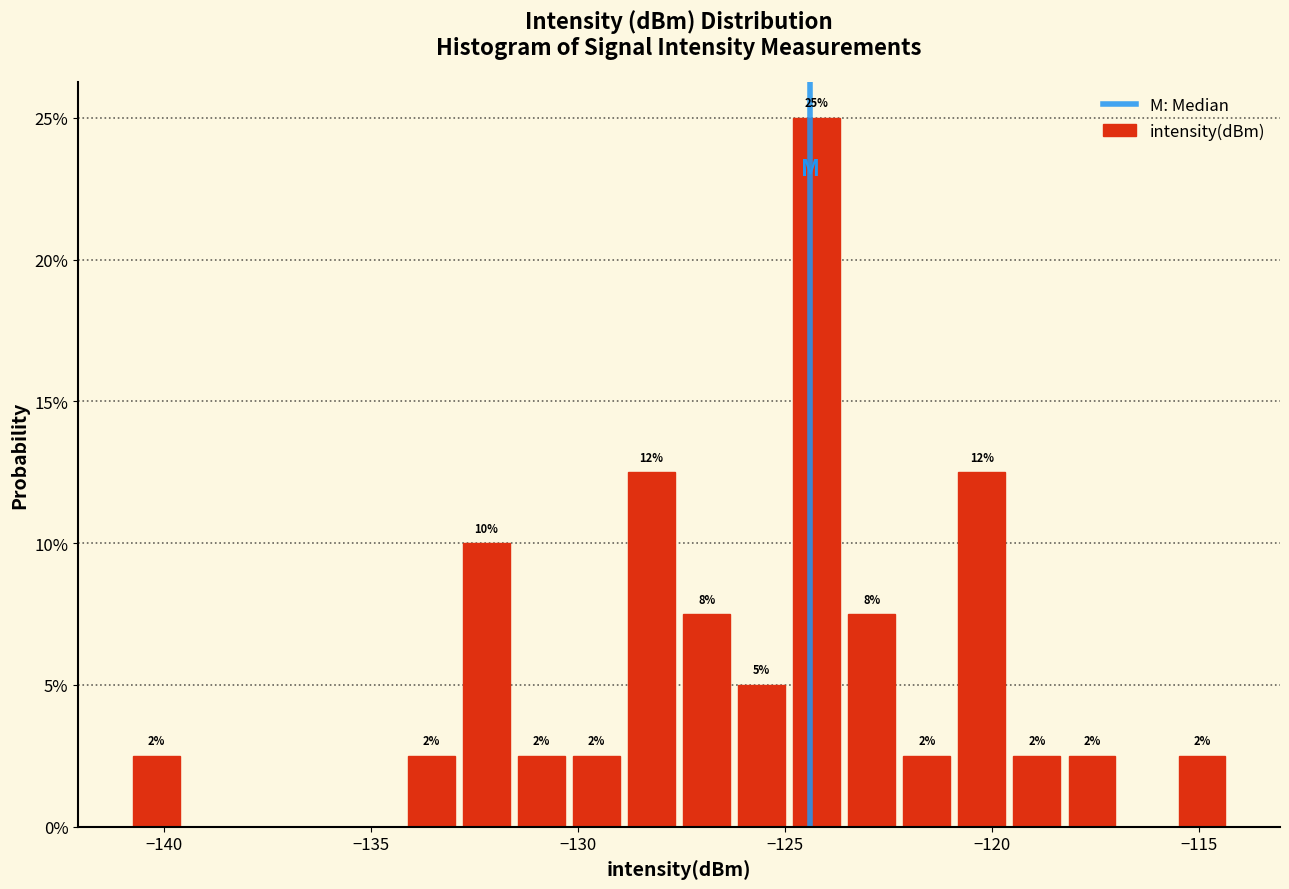

Around what value on the x-axis is the tallest bar? Give the approximate position of its centre, as read against the axis.

-124.0